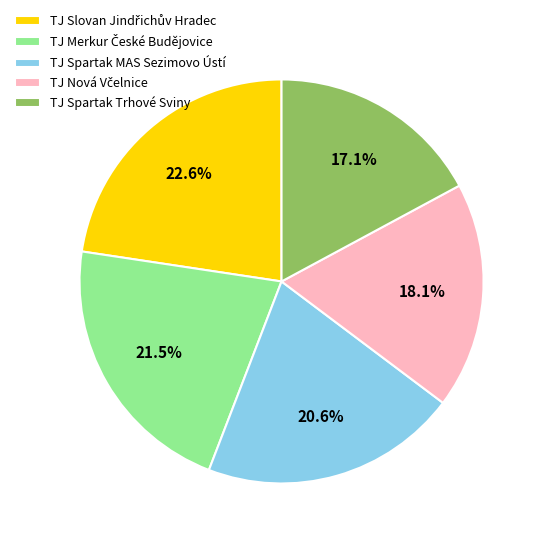

Does any single category account for the majority?

No